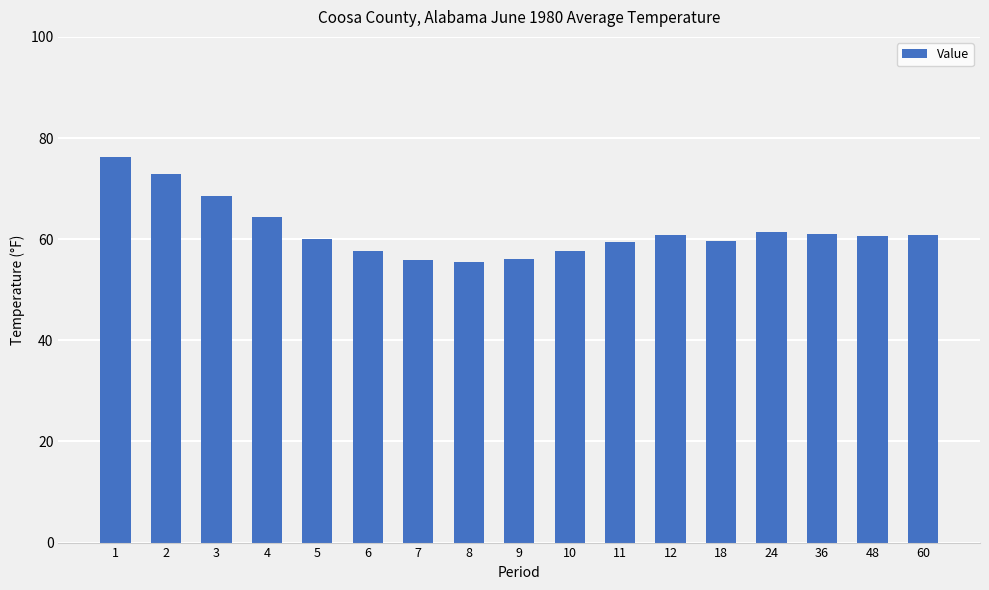

What is the value of the 4th bar from the left?

64.4